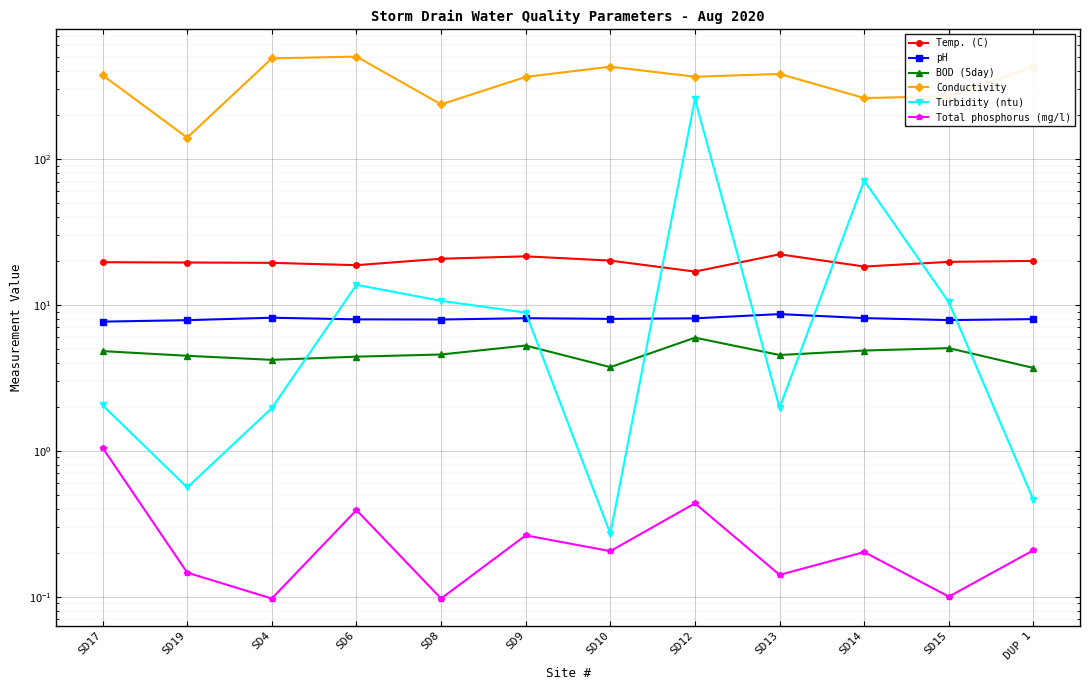

What is the approximate value of Temp. (C) at SD4?

19.4